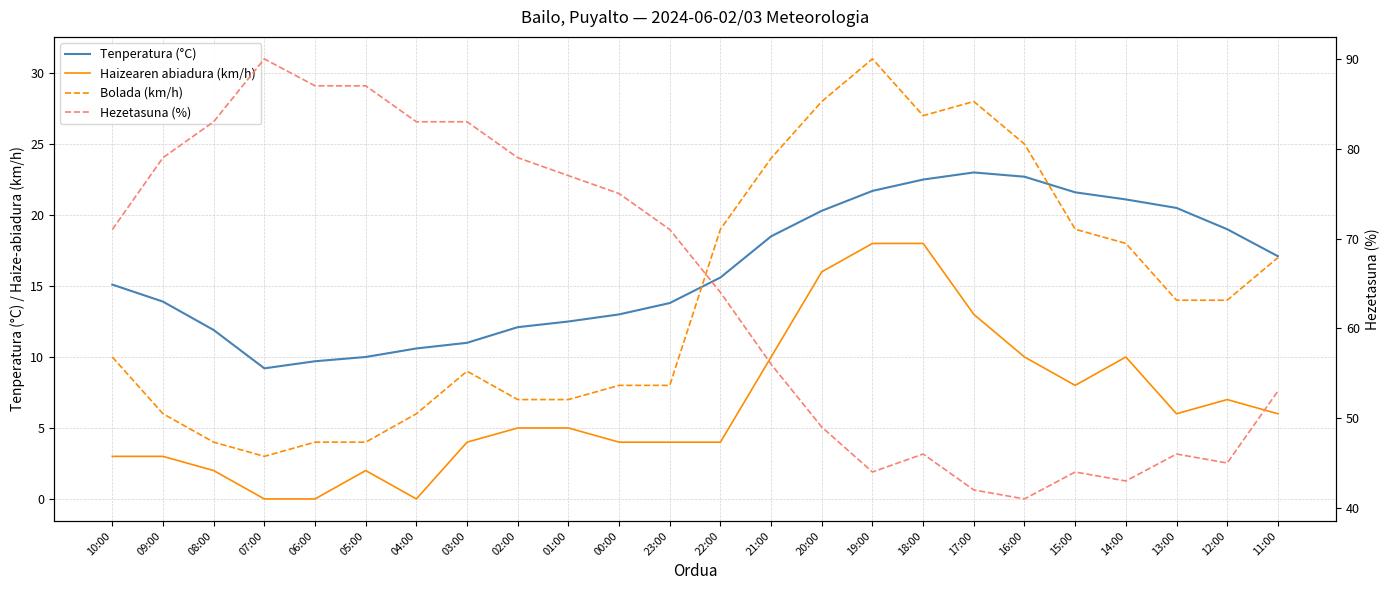

How many data points does each series have?

24